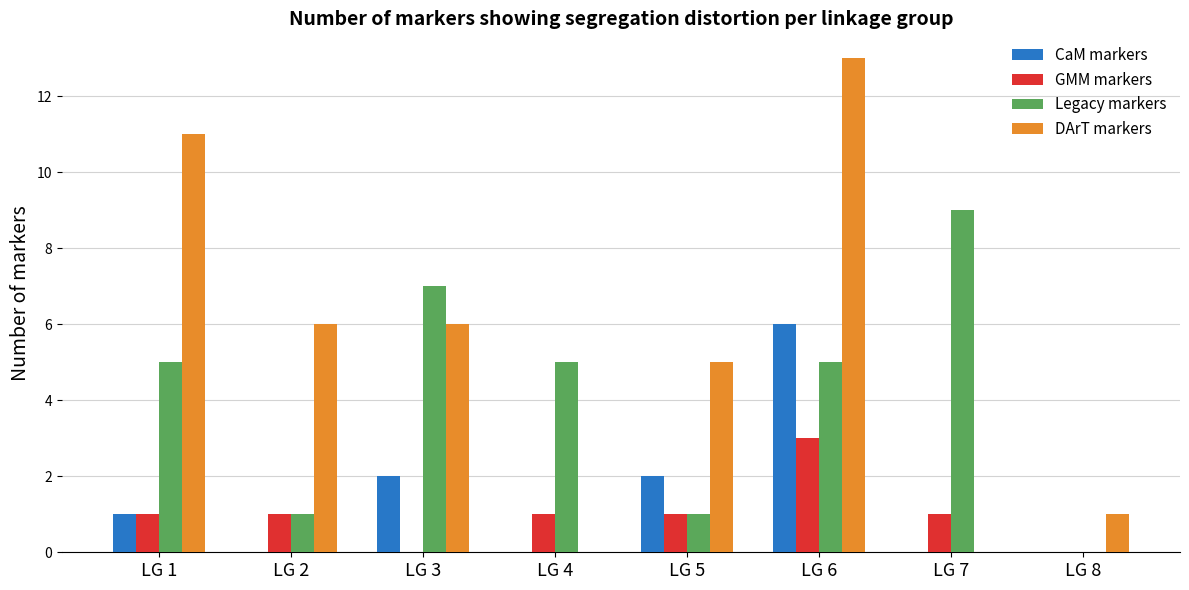

What is the maximum value for CaM markers?

6